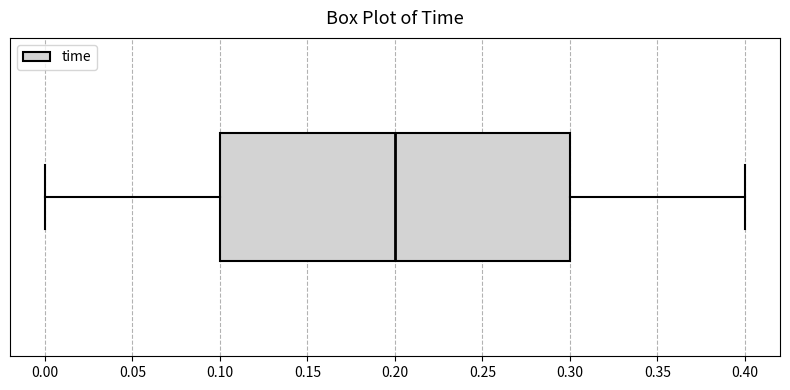

Where does the median line of the box sit on the x-axis? The values are not printed on the chart, so give them approximately, as read against the axis.

0.2